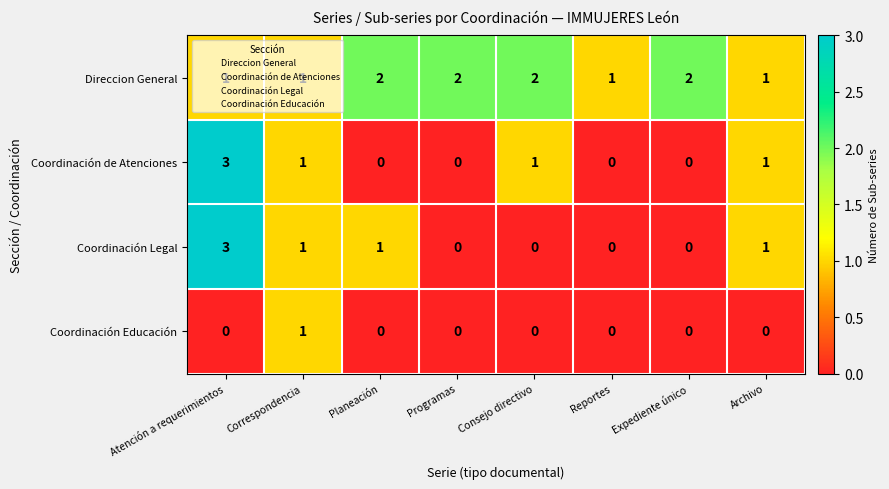

At which category does the chart reach its peak across all series?

Atención a requerimientos